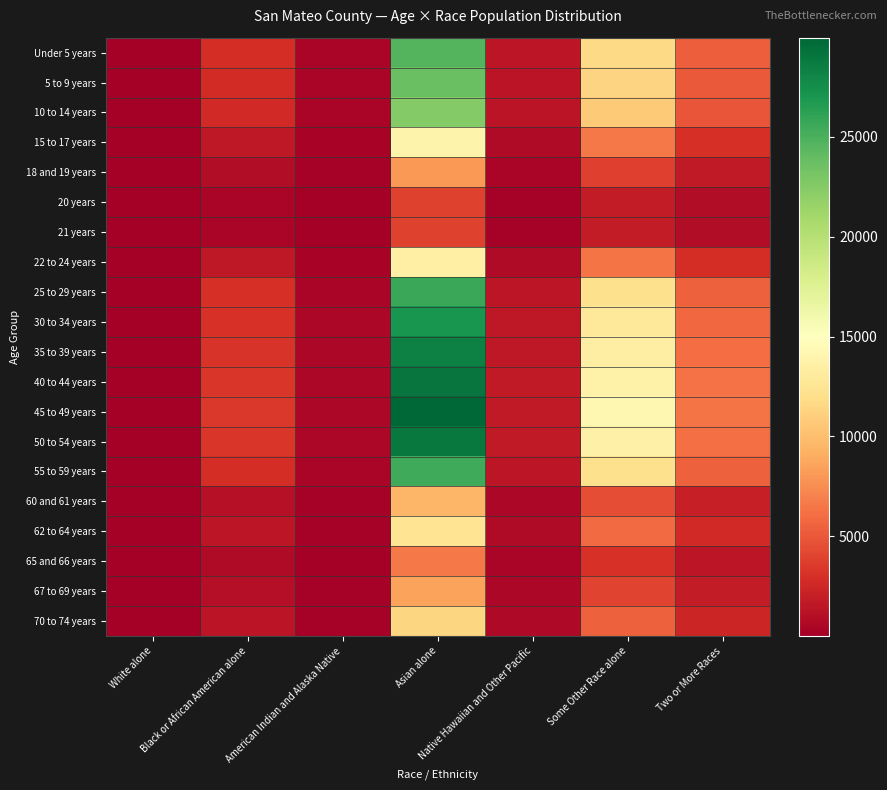

Which has a higher value, White alone or Some Other Race alone?

Some Other Race alone